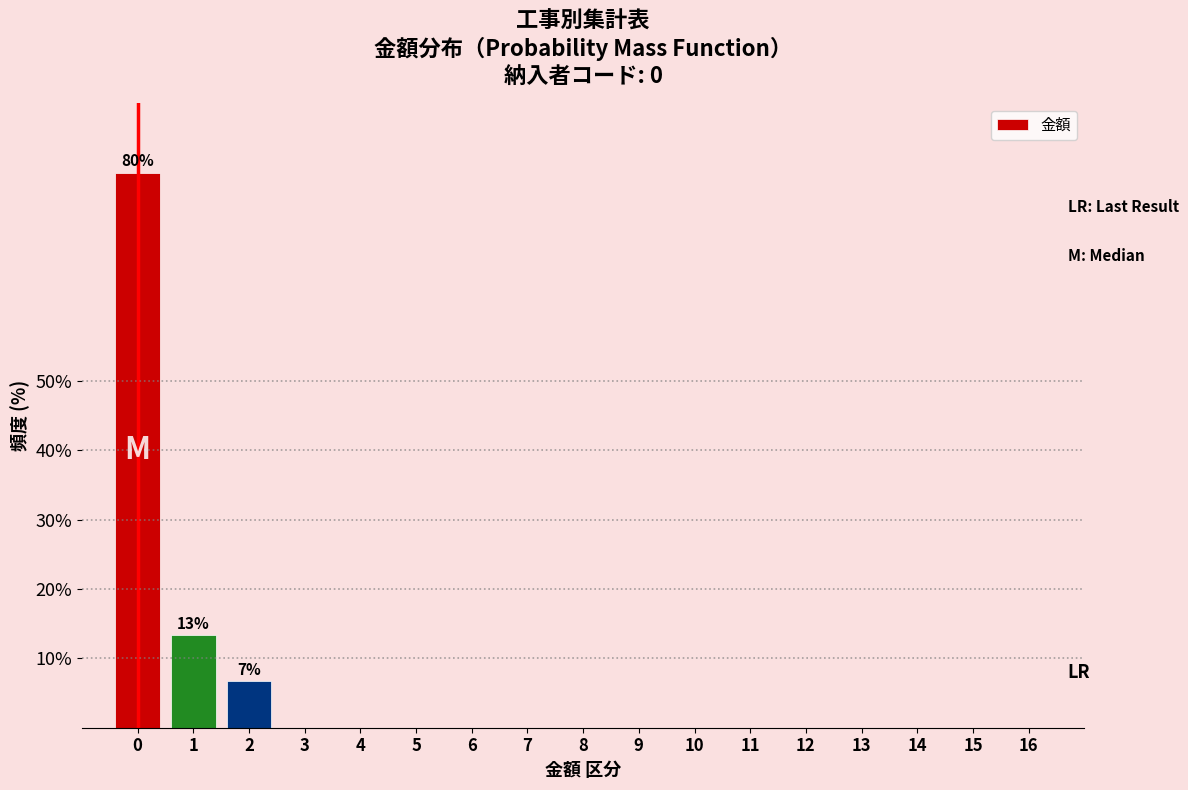

Reading right to left, what are all the values shown in this chart?

16=0.0	15=0.0	14=0.0	13=0.0	12=0.0	11=0.0	10=0.0	9=0.0	8=0.0	7=0.0	6=0.0	5=0.0	4=0.0	3=0.0	2=6.7	1=13.3	0=80.0